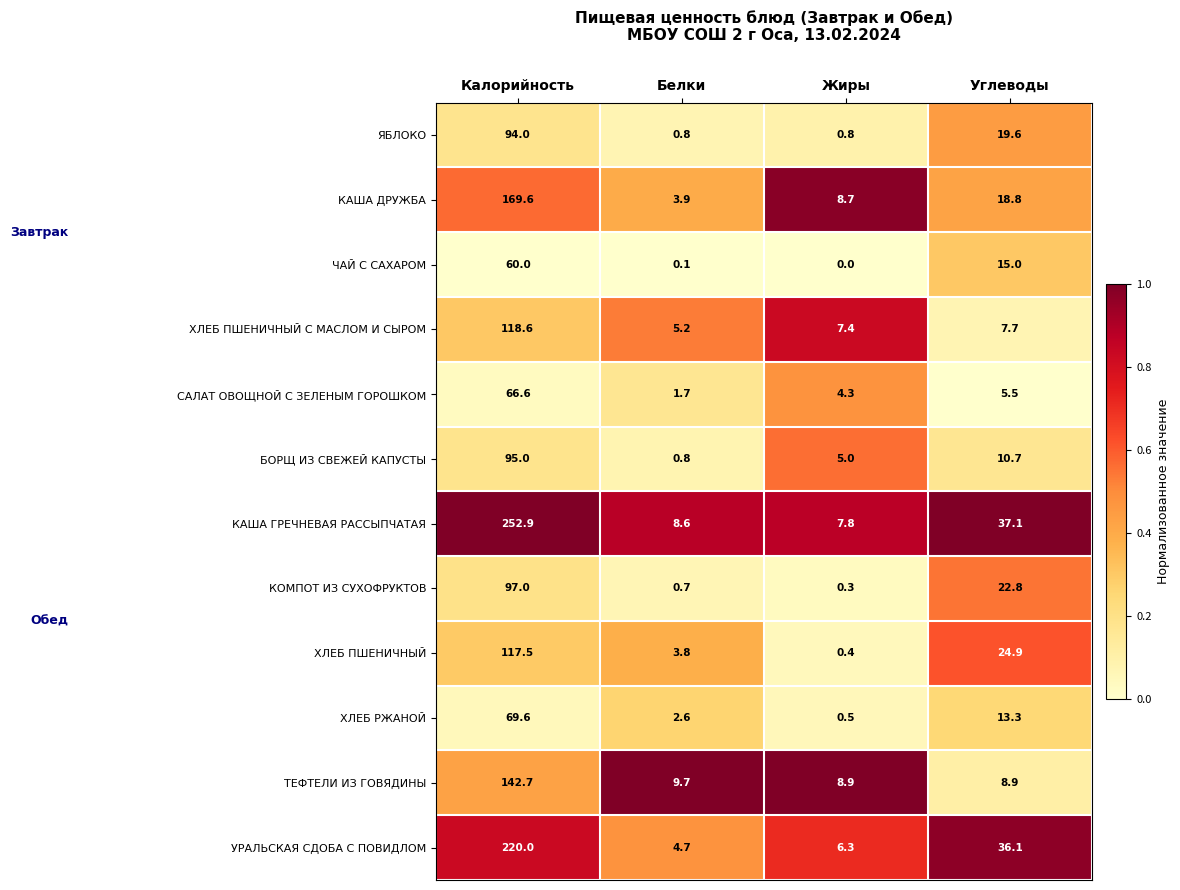

How many series are shown in this chart?

12